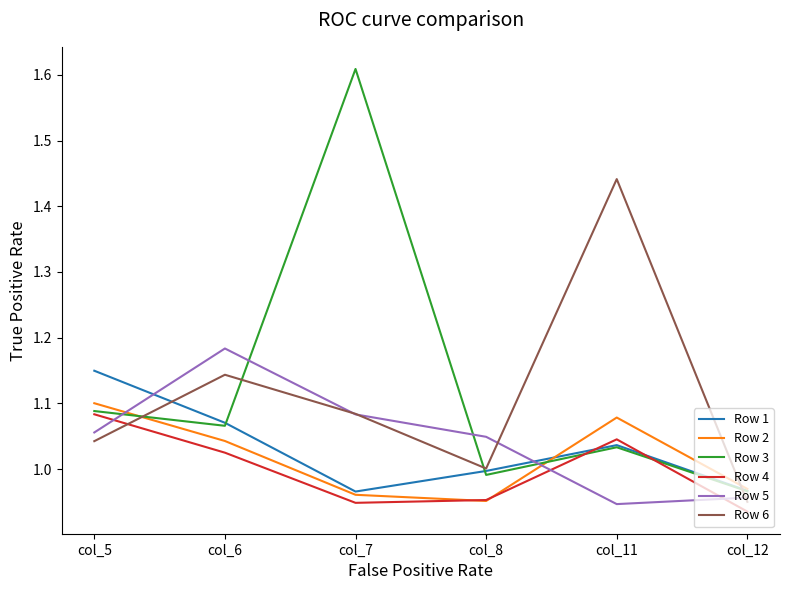

What is the sum of all Row 1 values?

6.2